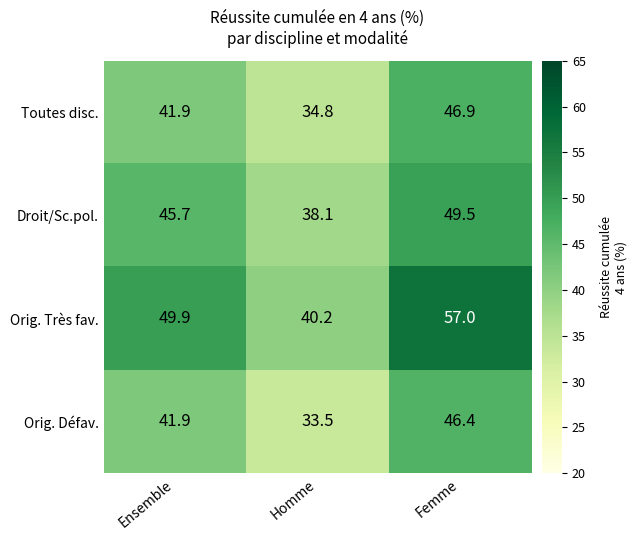

Reading right to left, transcribe all the data shown in this chart.

Toutes disc.: Femme=46.9	Homme=34.8	Ensemble=41.9
Droit/Sc.pol.: Femme=49.5	Homme=38.1	Ensemble=45.7
Orig. Très fav.: Femme=57.0	Homme=40.2	Ensemble=49.9
Orig. Défav.: Femme=46.4	Homme=33.5	Ensemble=41.9